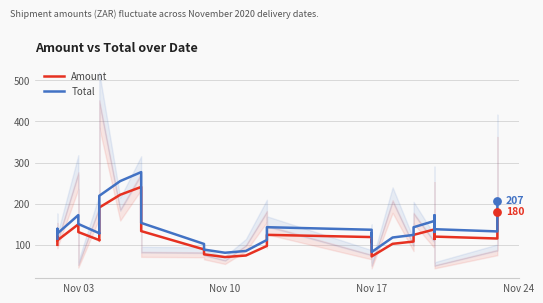

At how many categories does at least one series exceed 81?

39